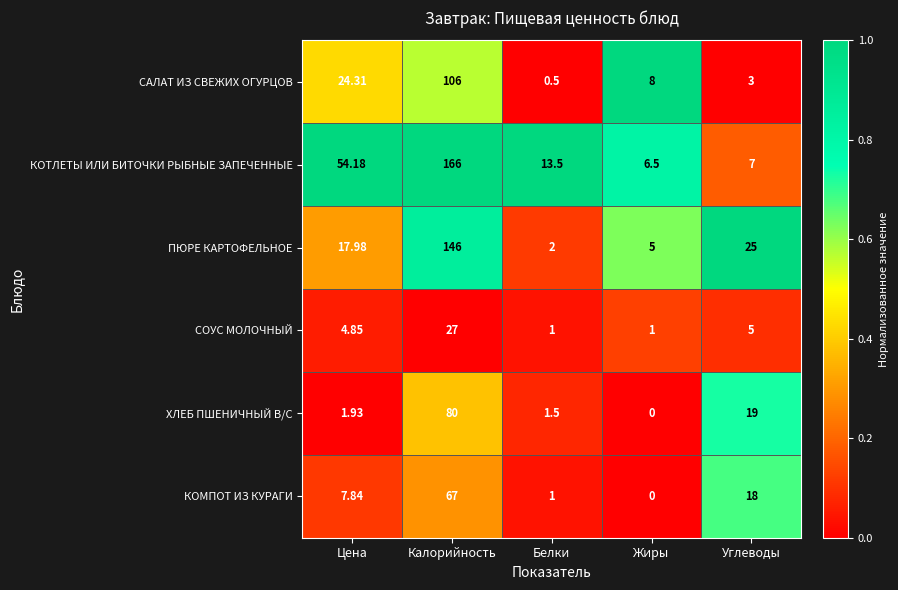

Which series changed the most between Белки and Жиры?

САЛАТ ИЗ СВЕЖИХ ОГУРЦОВ